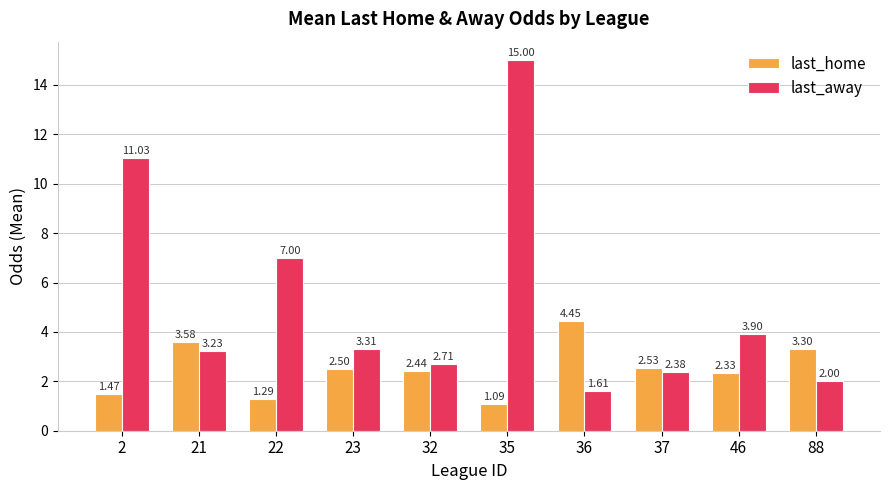

What is the total value across all series at 2?

12.5